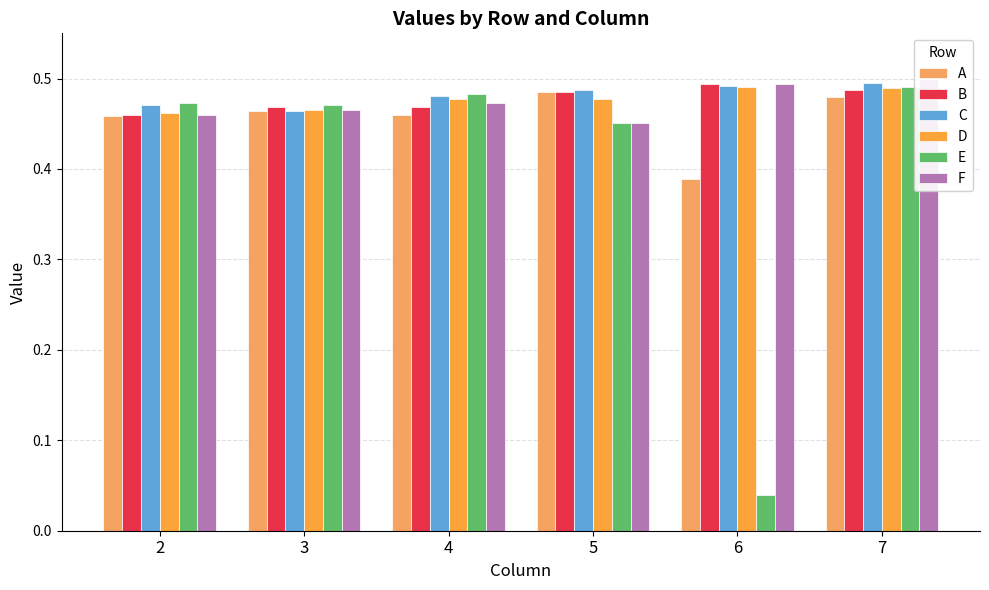

Between 2 and 6, which series saw the biggest shift?

E